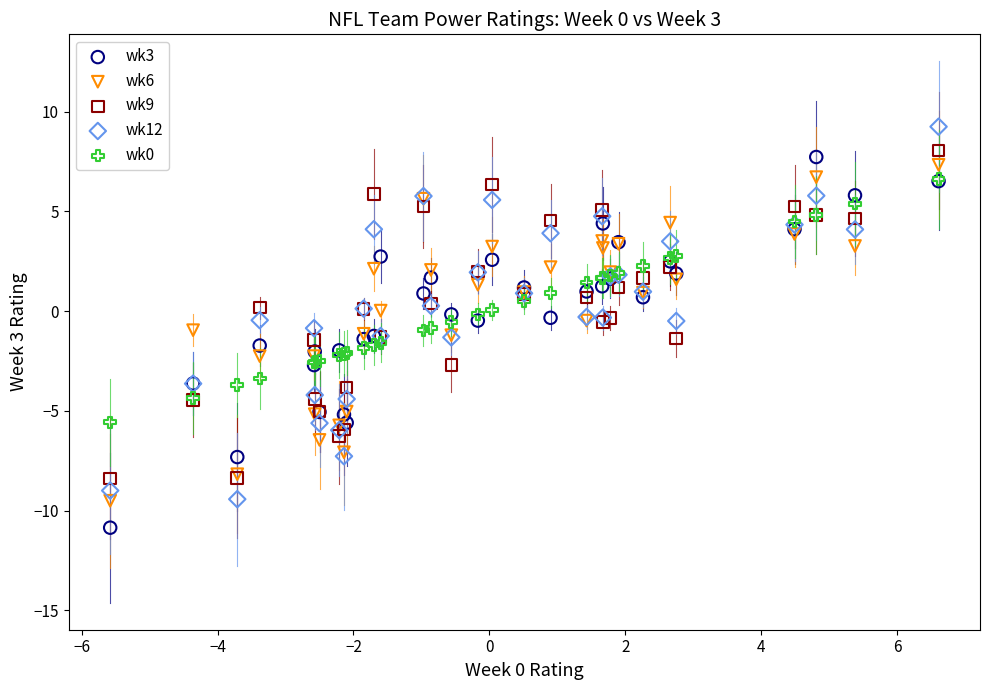

Which series reaches the maximum Y coordinate?

wk12